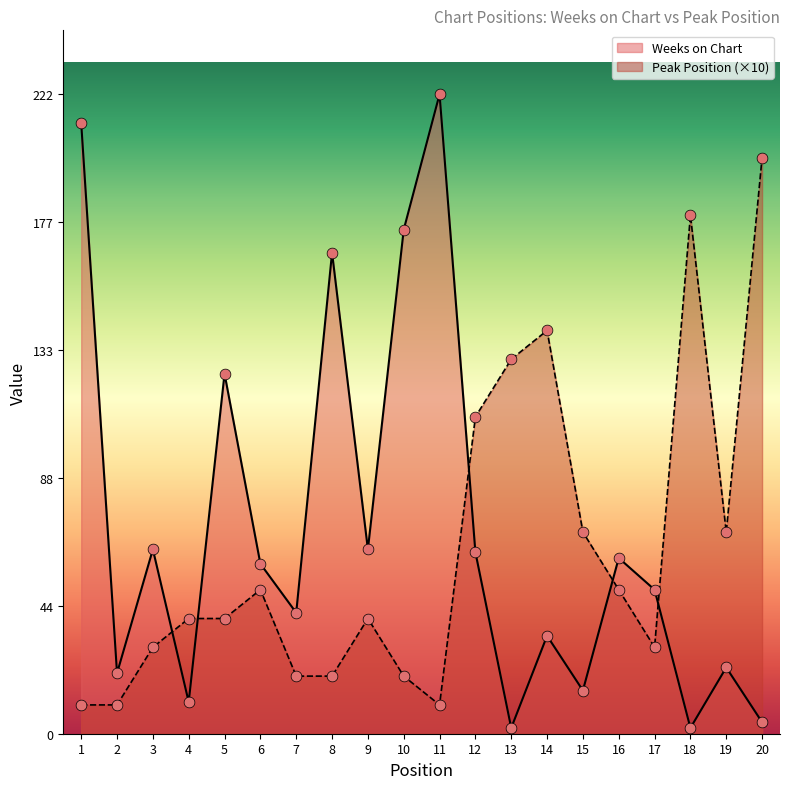

Which series has the largest total across all categories?

Weeks on Chart